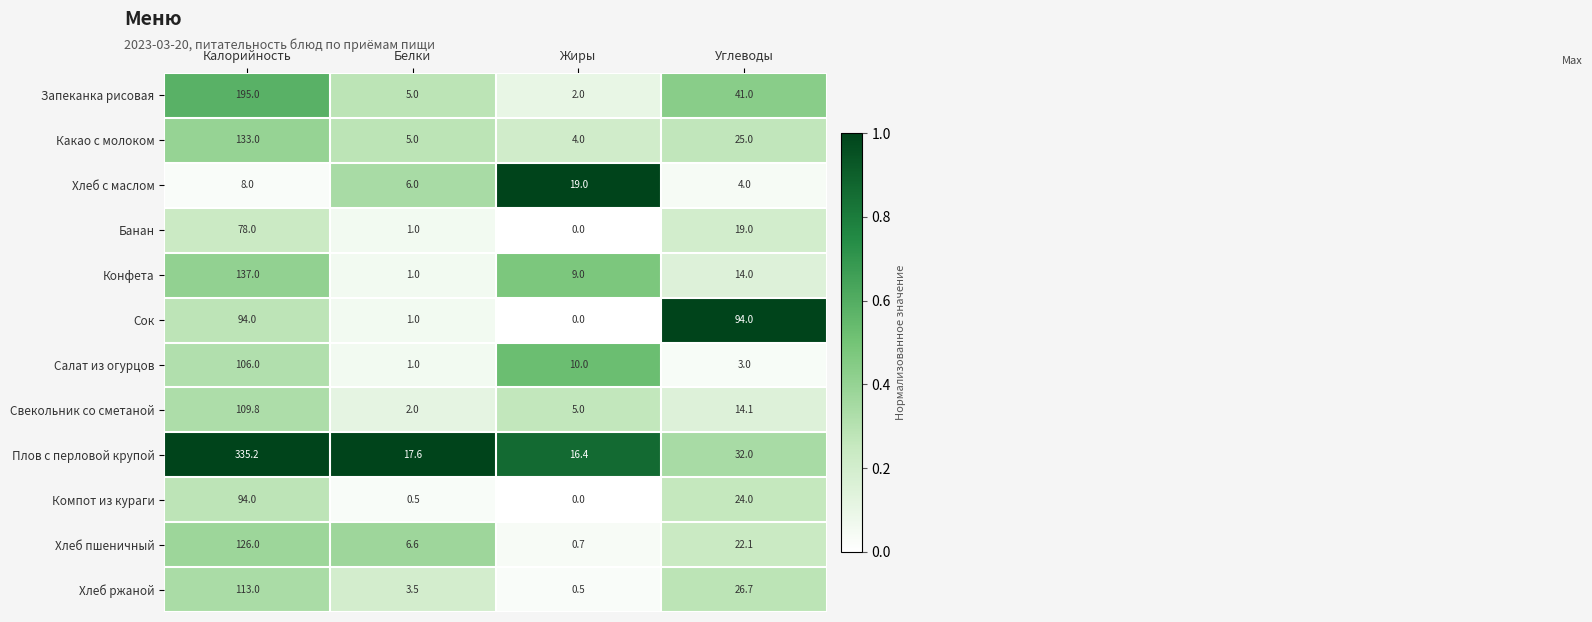

What value does the Запеканка рисовая series have at Жиры?

2.0